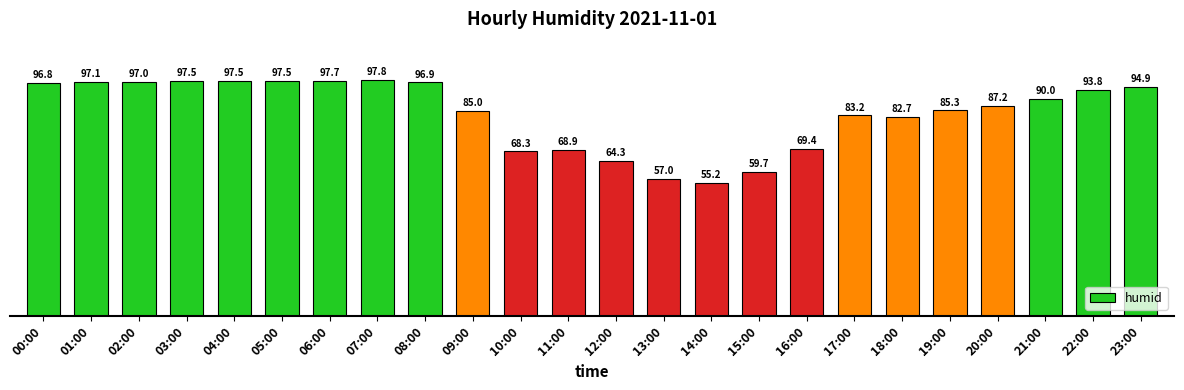

Which category has the lowest value across all series?

14:00